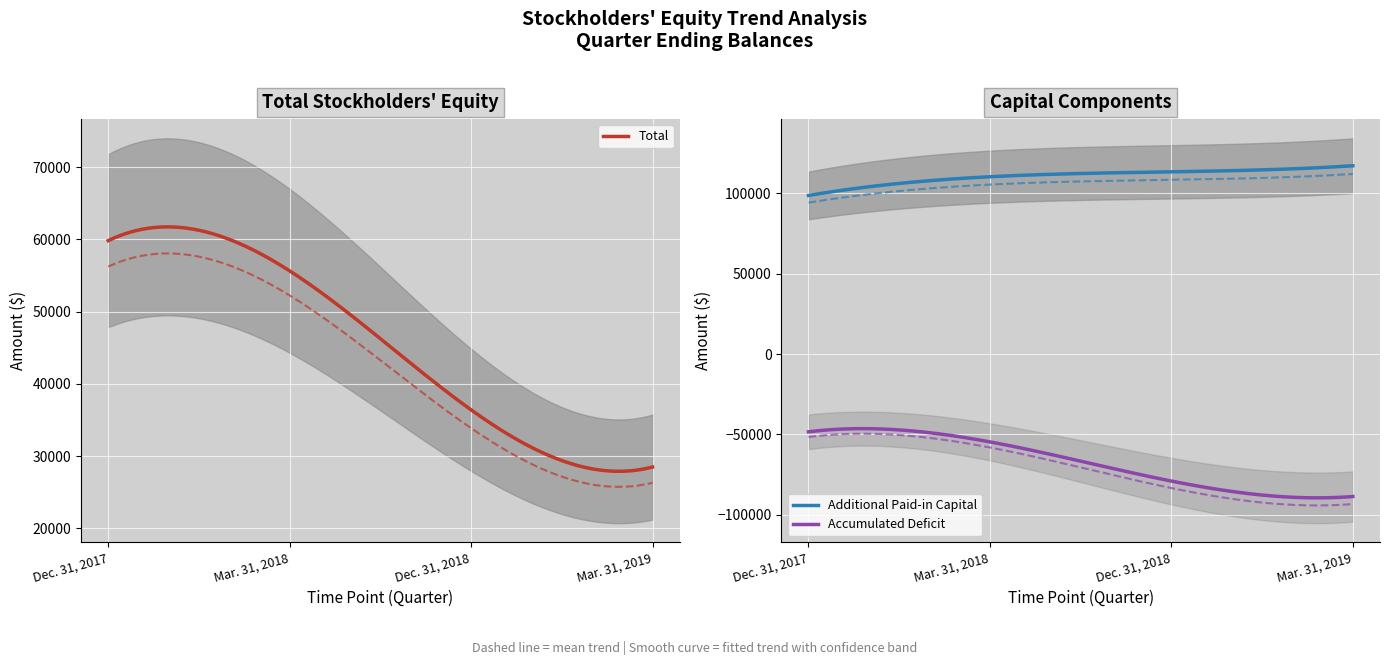

What is the lowest value of the Total series?

27885.9